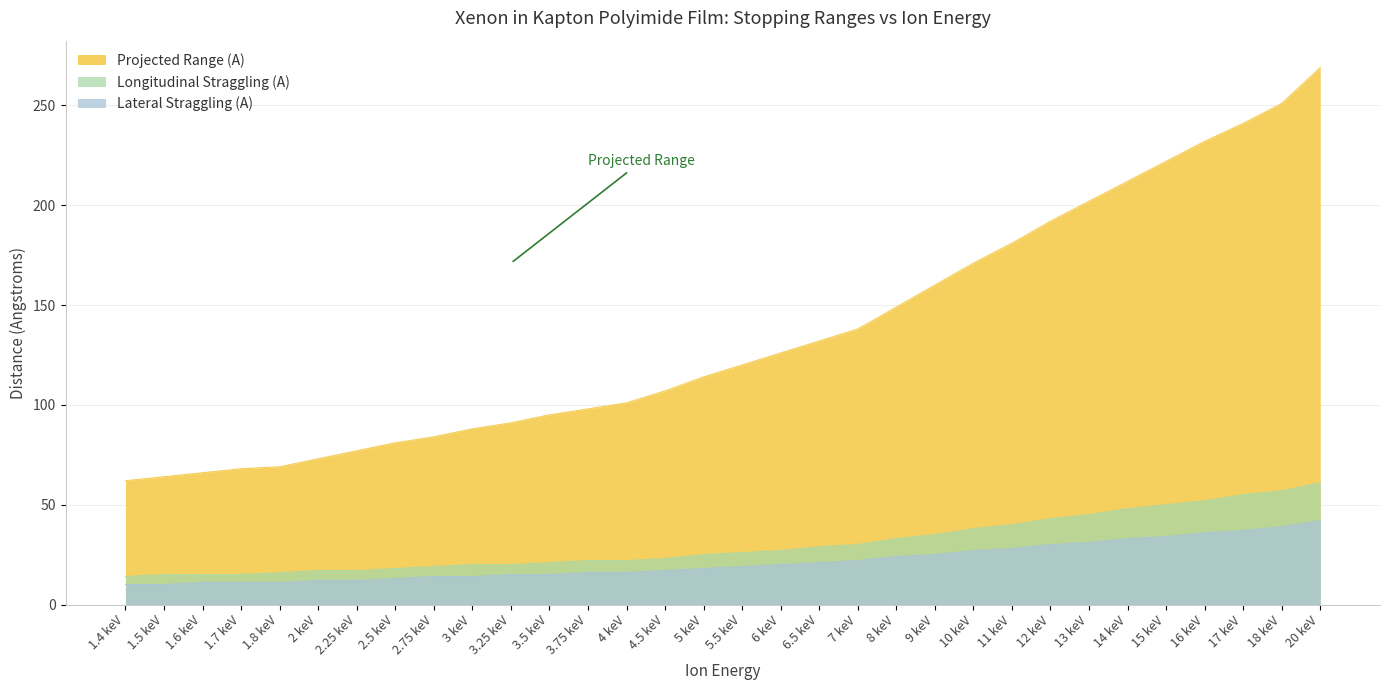

What is the average value of the Lateral Straggling (A) series?

21